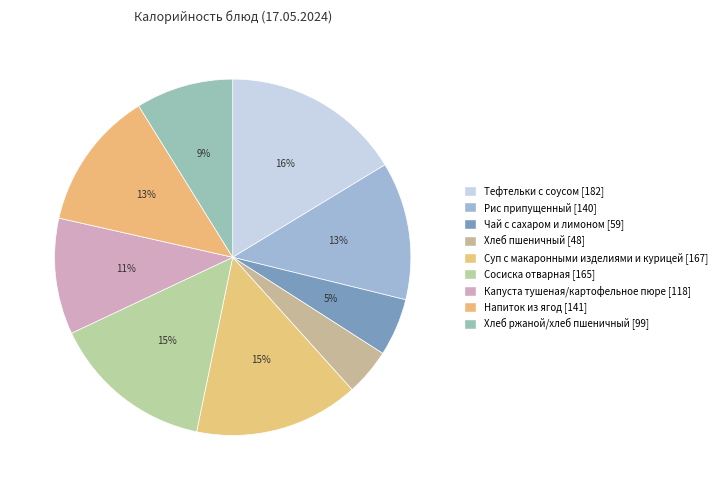

Count the number of slices in the pie.

9